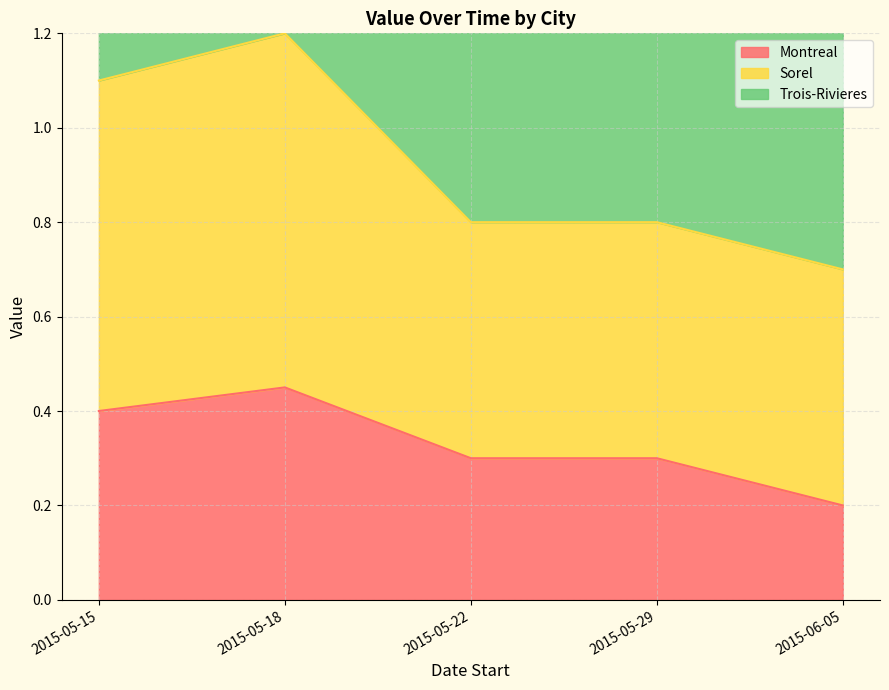

Is the value of Montreal at 2015-05-29 greater than the value of Sorel at 2015-05-15?

No